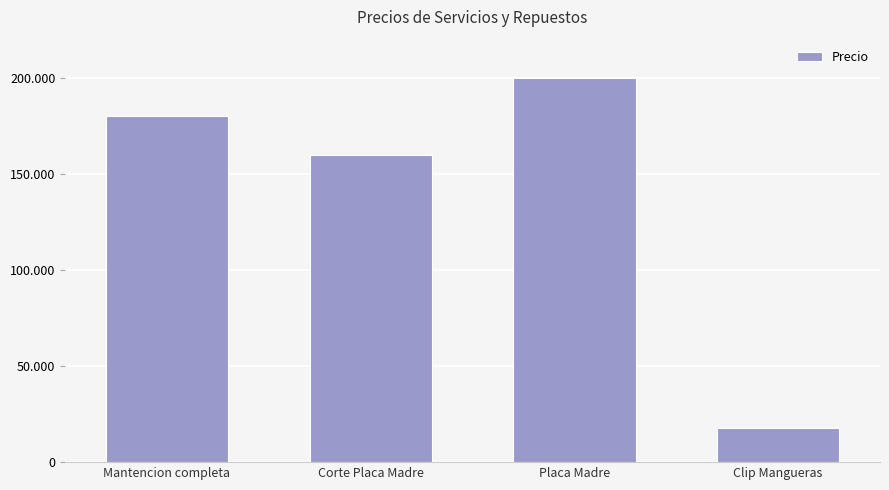

What is the maximum value shown in the chart?

200200